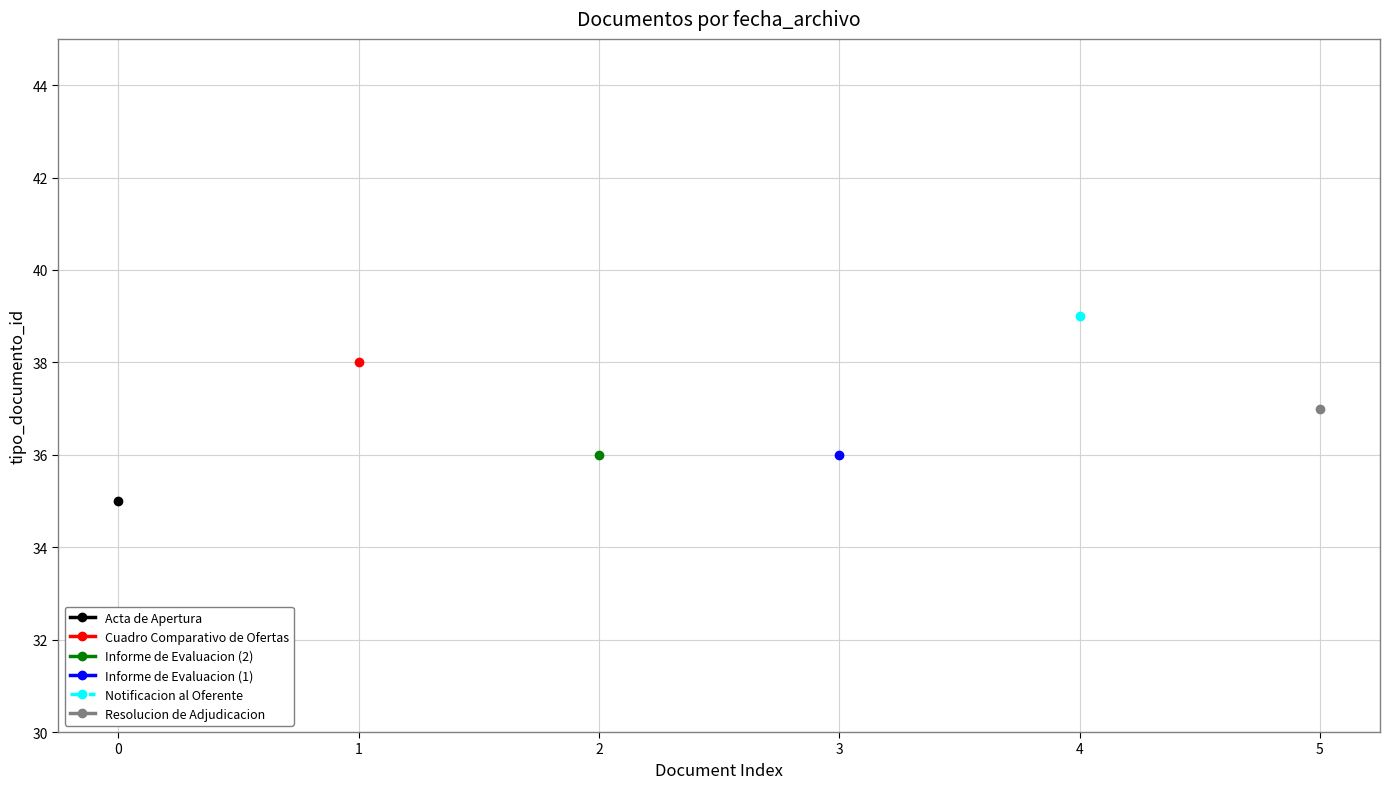

Read the value at 2024-05-21 15:08:45.

36